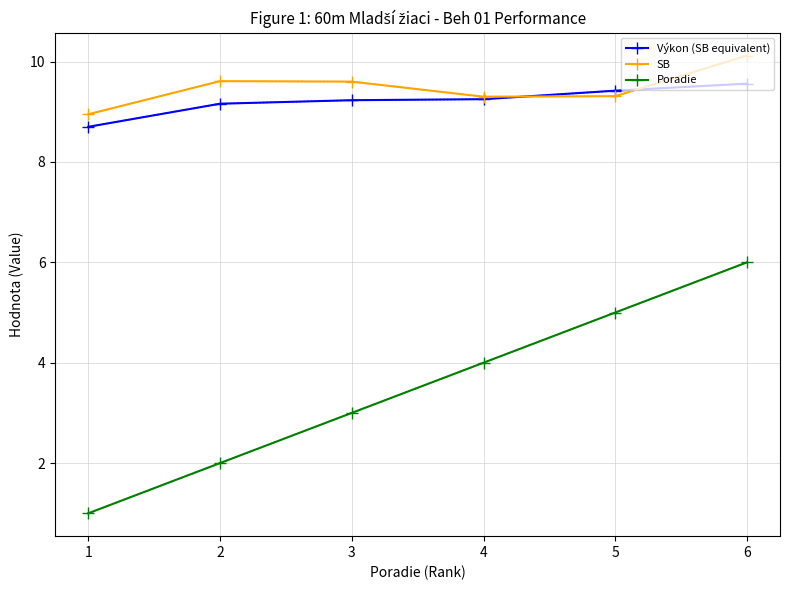

True or false: Výkon (SB equivalent) and Poradie intersect in this chart.

False